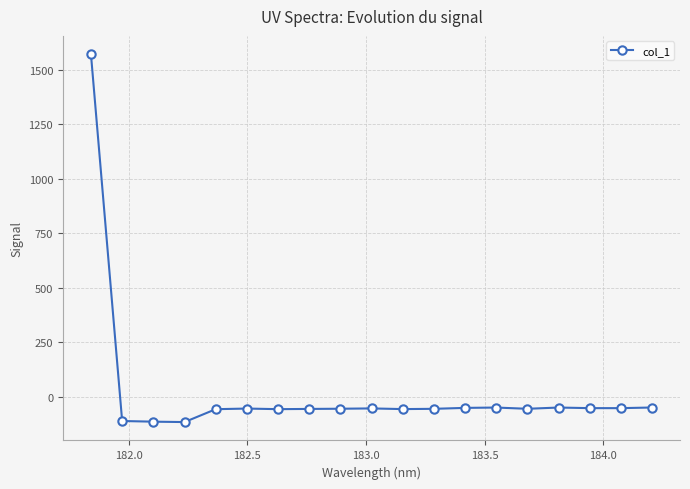

True or false: there are more than 2 points higher than both neighbors.

True